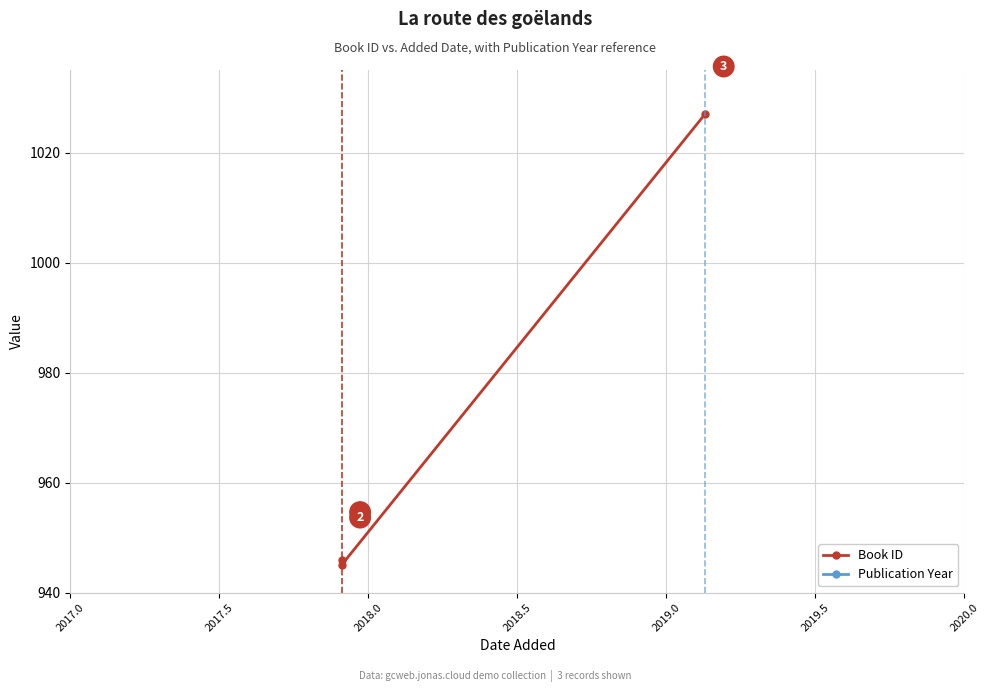

Which has a higher value, 2017.0 or 2018.0?

2018.0